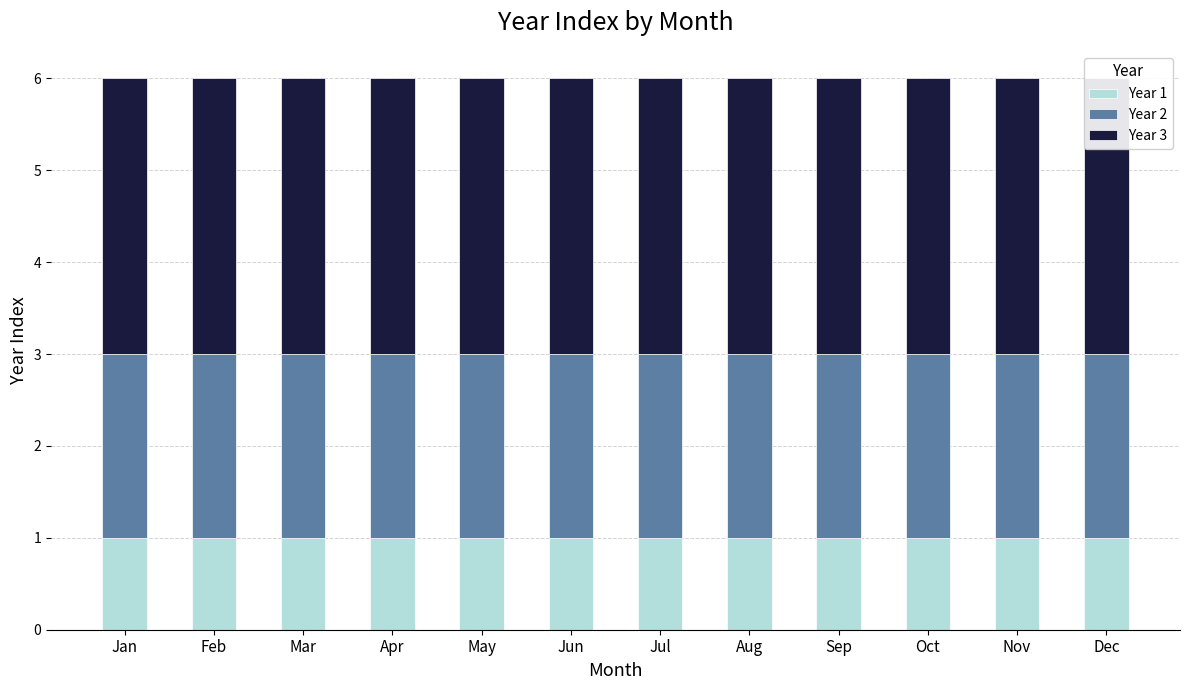

Where is Year 1 nearest to the value 1?

Jan